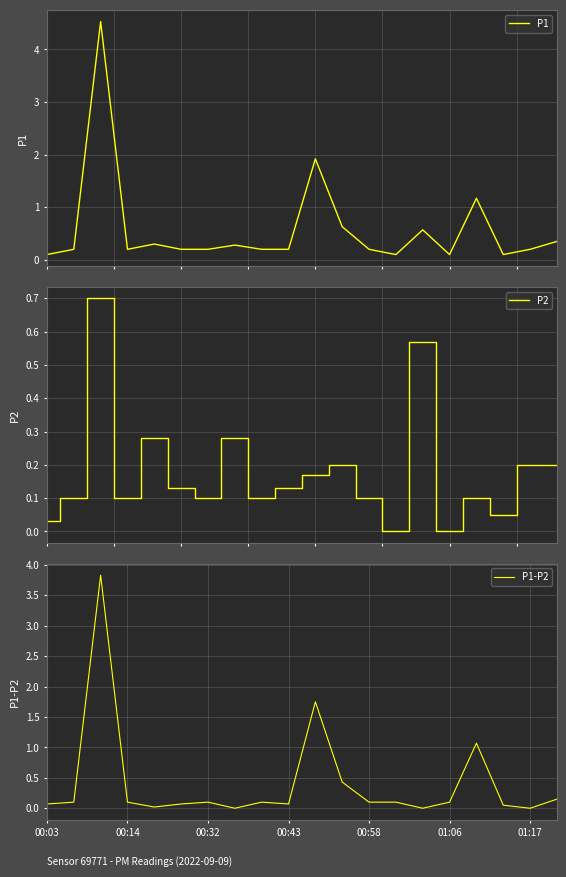

What is the difference between the highest and lowest values at 19?

0.2